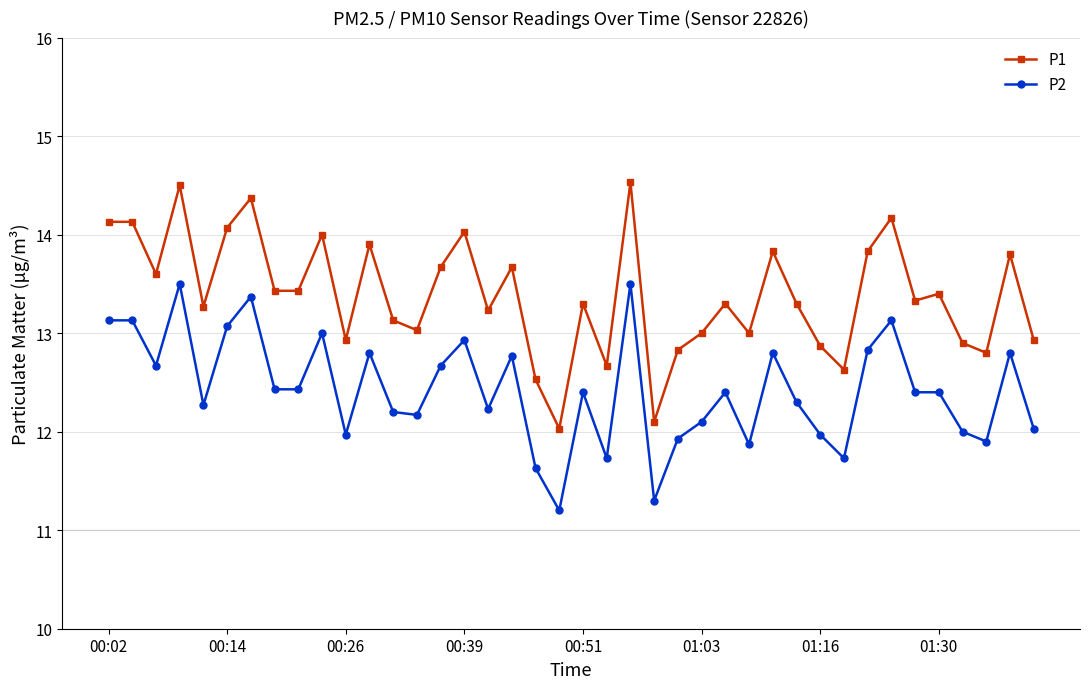

True or false: P1 and P2 intersect in this chart.

False